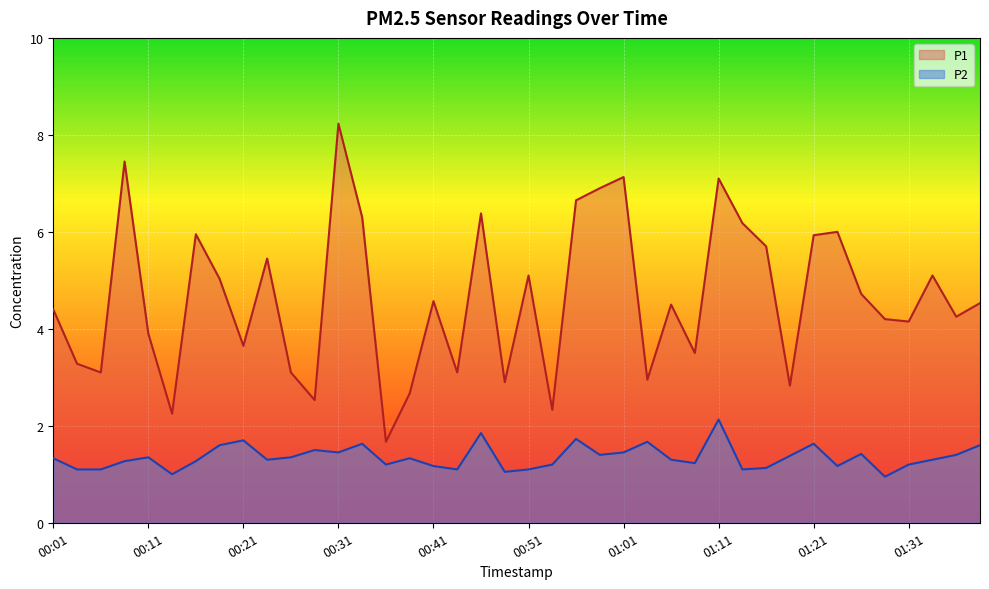

What is the sum of all P1 values?

185.7